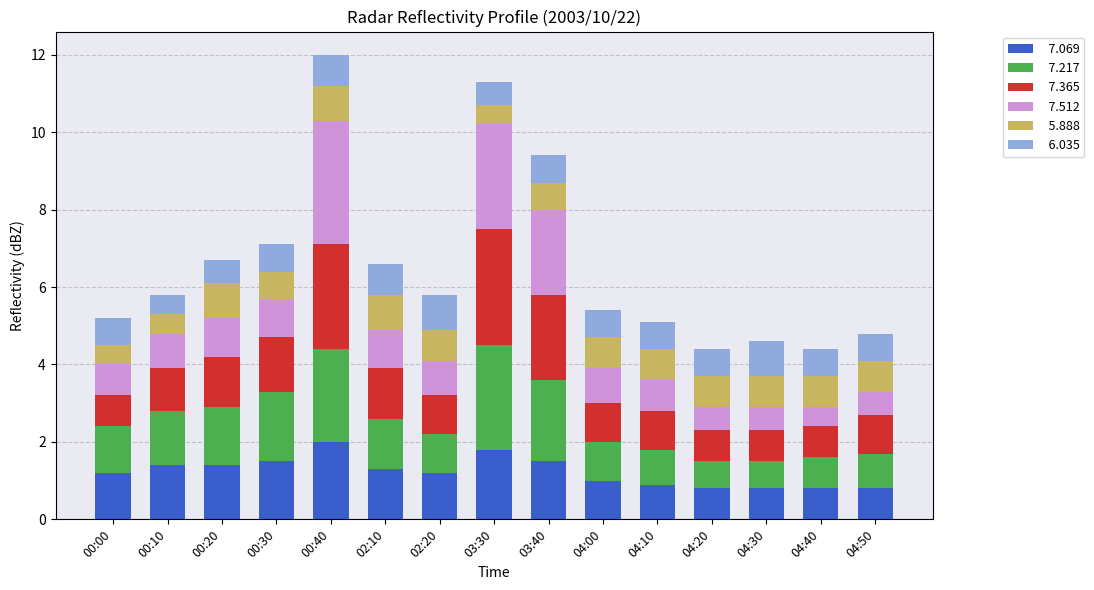

Does the chart contain any negative values?

No